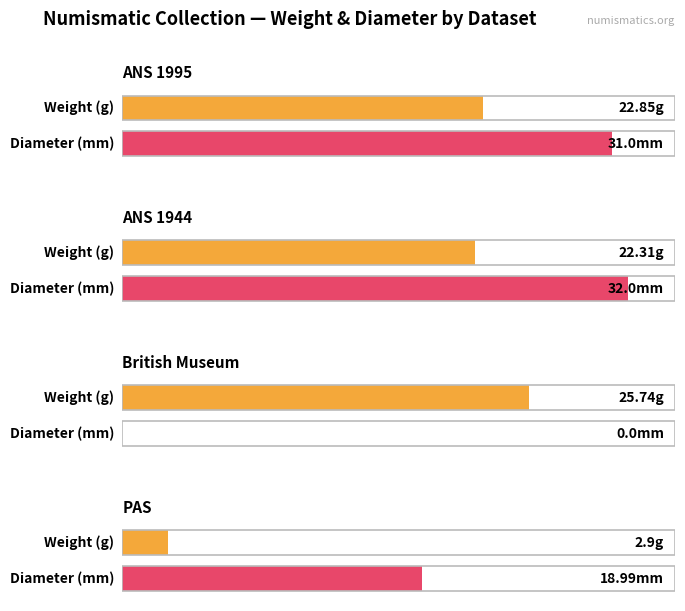

What is the value of the weight bar at the 3rd from the left?

25.7